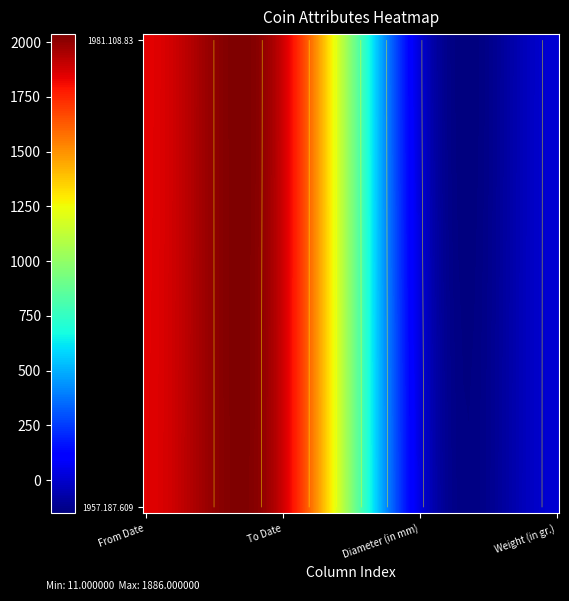

Reading right to left, what are all the values shown in this chart?

1957.187.609: 3=11	2=31	1=1883	0=1848
1981.108.83: 3=11	2=18	1=1886	0=1844